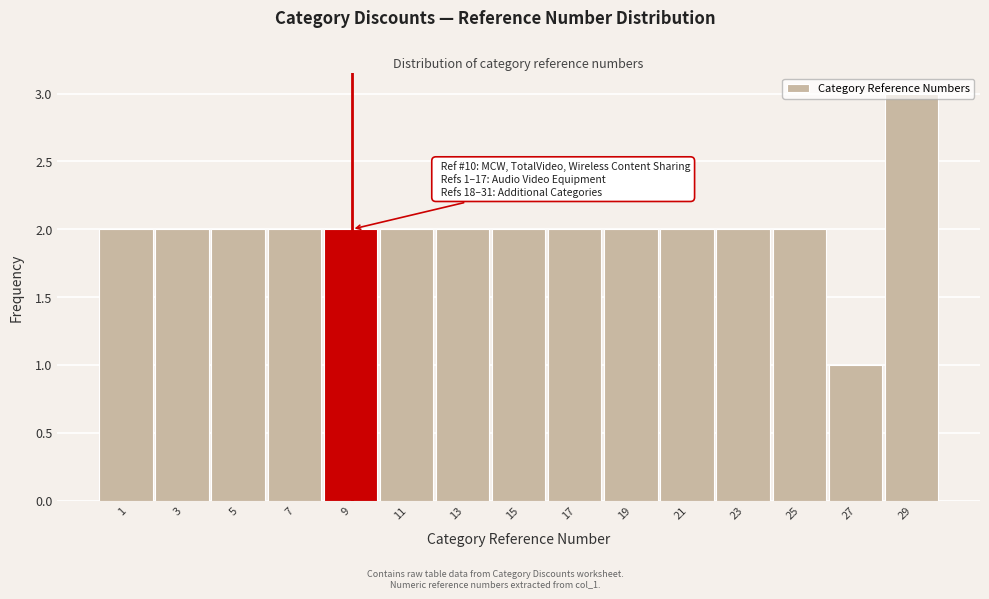

Read the value at 29.

3